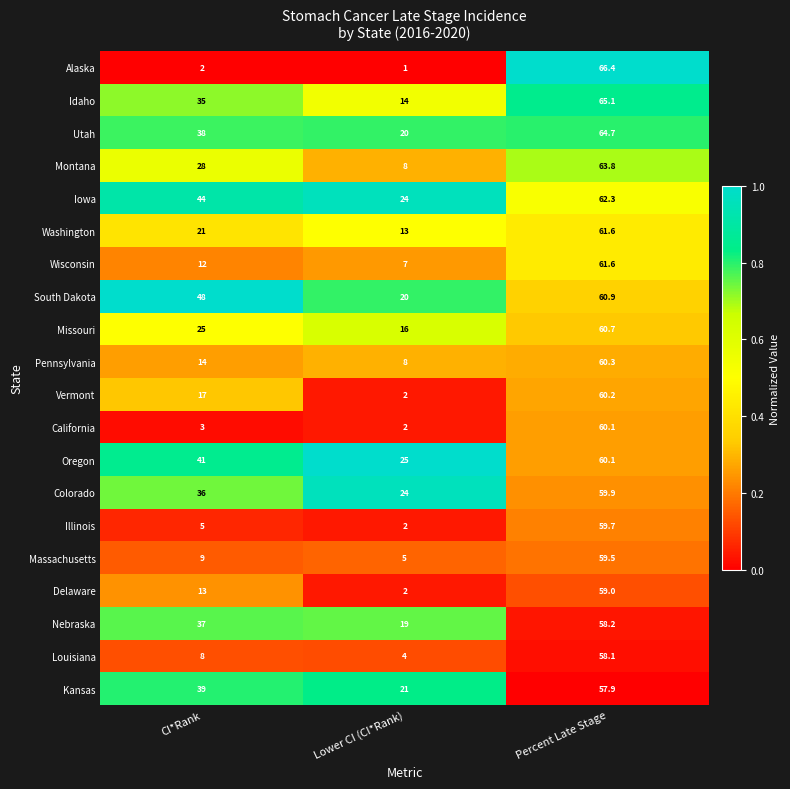

What is the average value of the Idaho series?

38.0